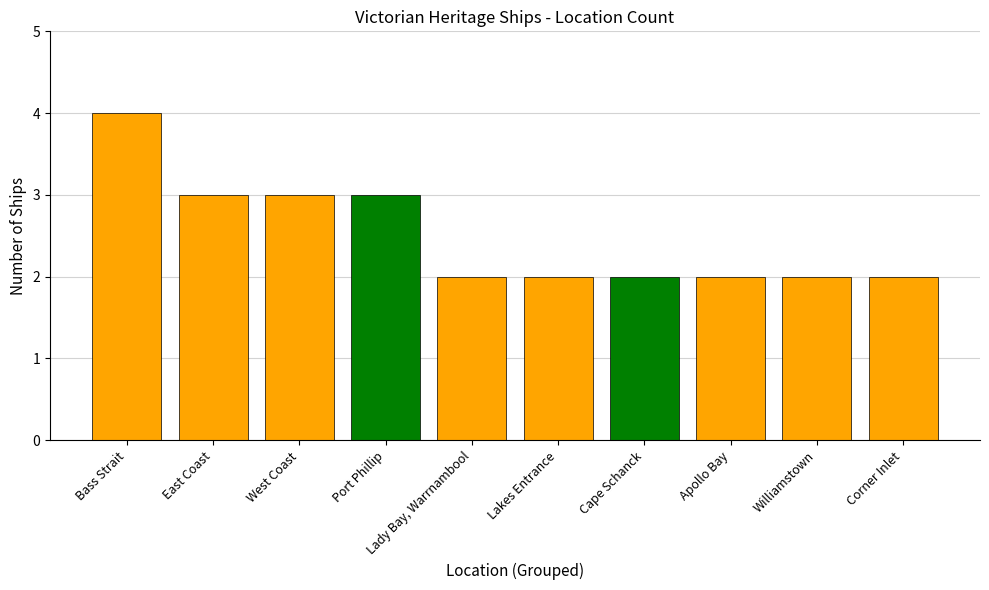

Which category has the highest value across all series?

Bass Strait